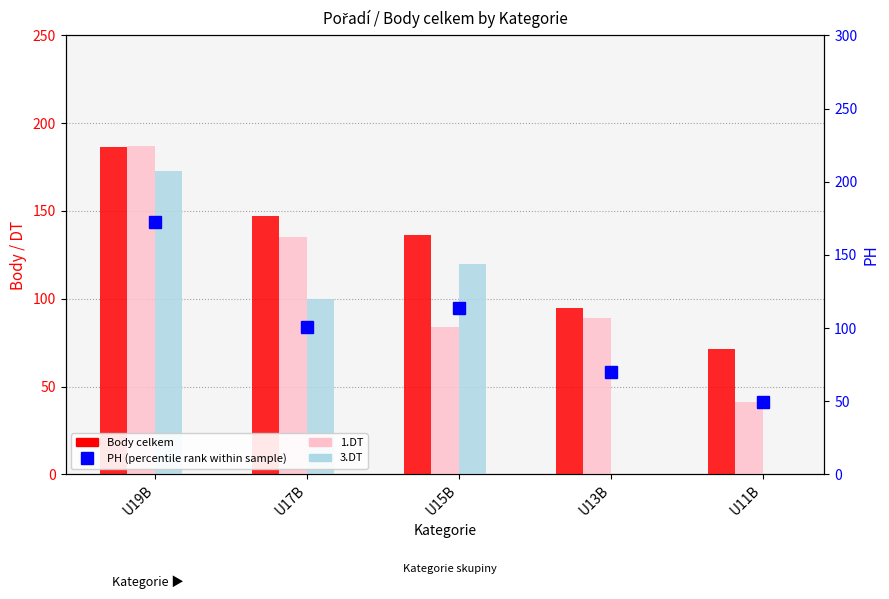

True or false: 1.DT has a value of 41.0 at U11B.

True